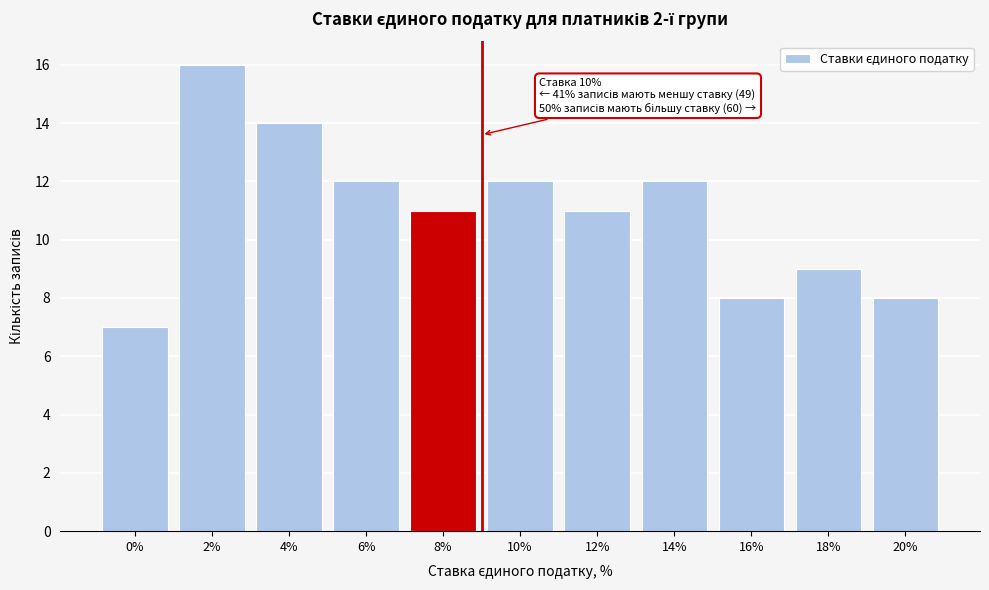

Reading right to left, extract all data points from this chart.

20%=8	18%=9	16%=8	14%=12	12%=11	10%=12	8%=11	6%=12	4%=14	2%=16	0%=7